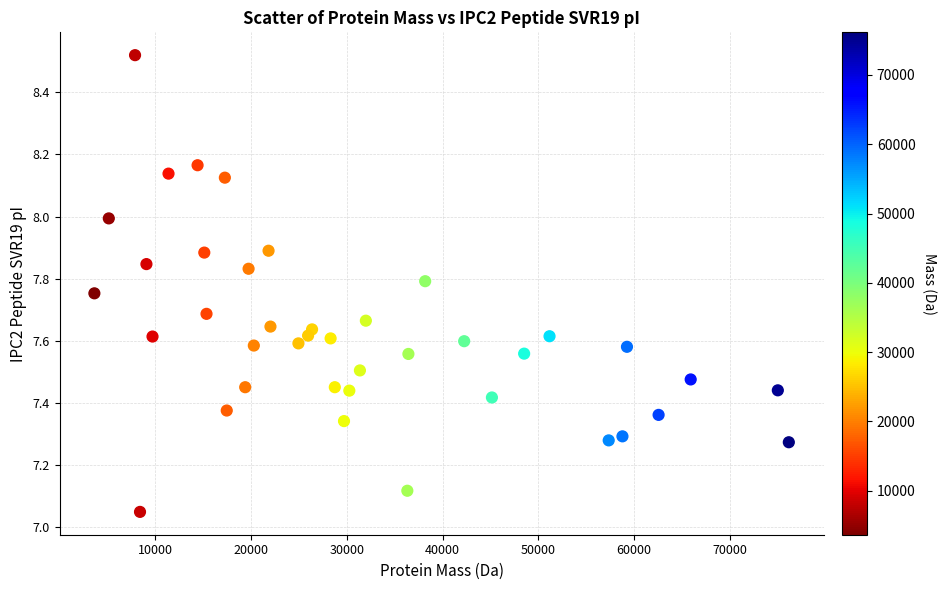

What is the range of X values (max minus min)?

72501.4